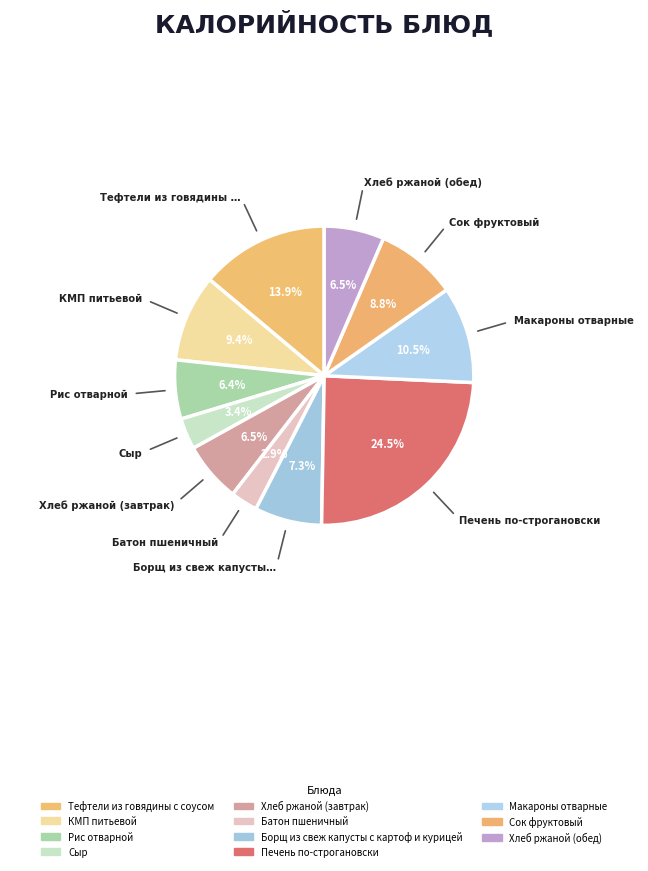

Does any single category account for the majority?

No